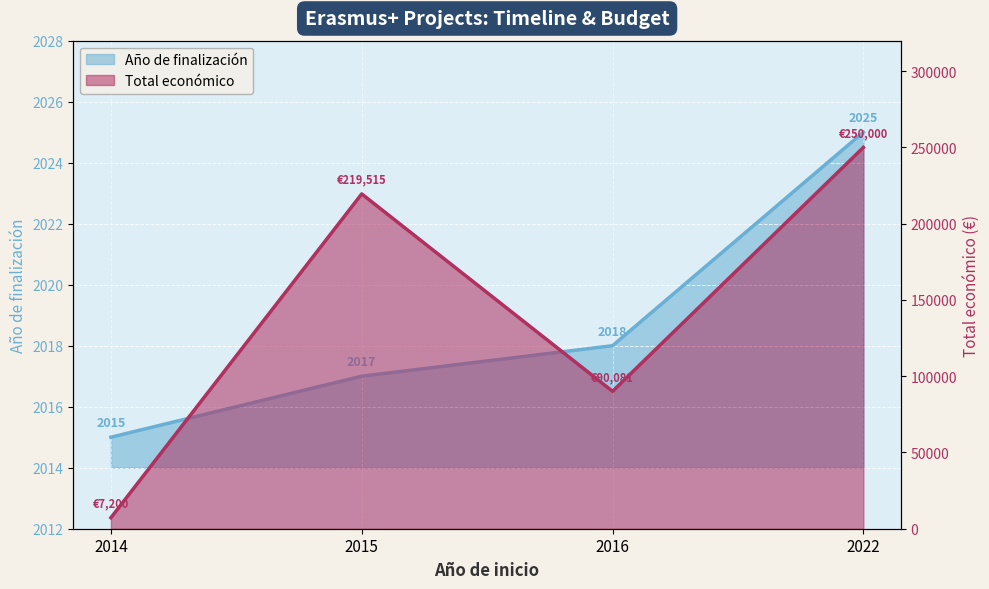

The Total económico series shows 63048 at 2016. True or false?

False